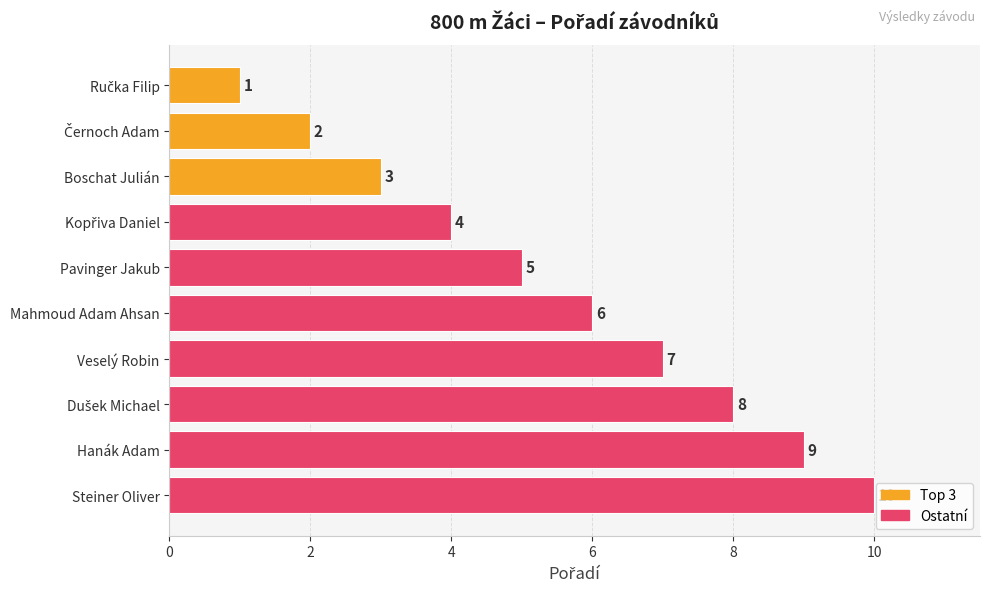

True or false: the data shows 3 at Hanák Adam.

False